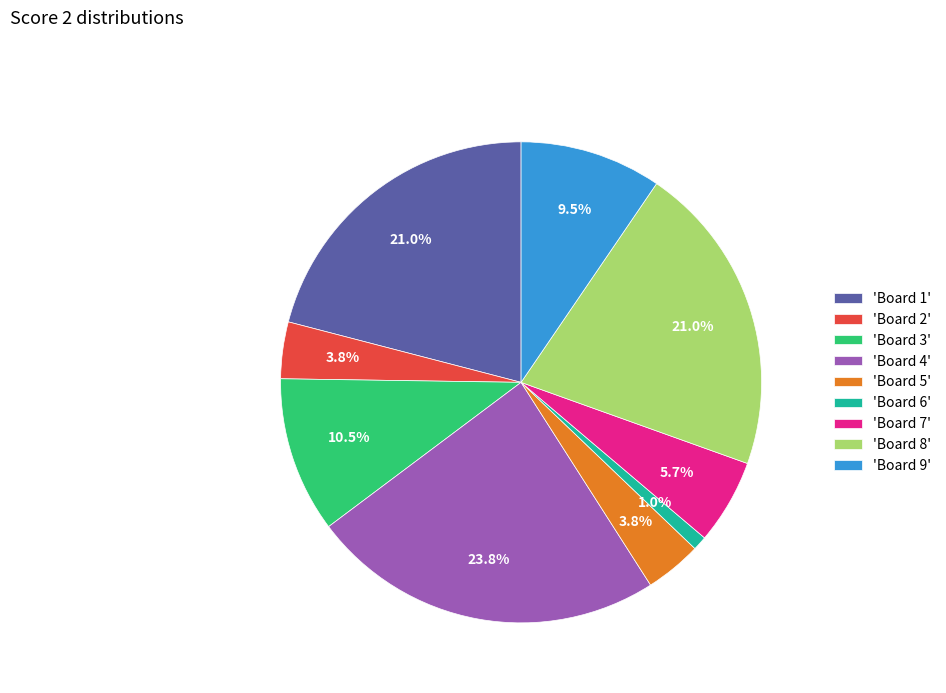

How many segments does this pie chart have?

9